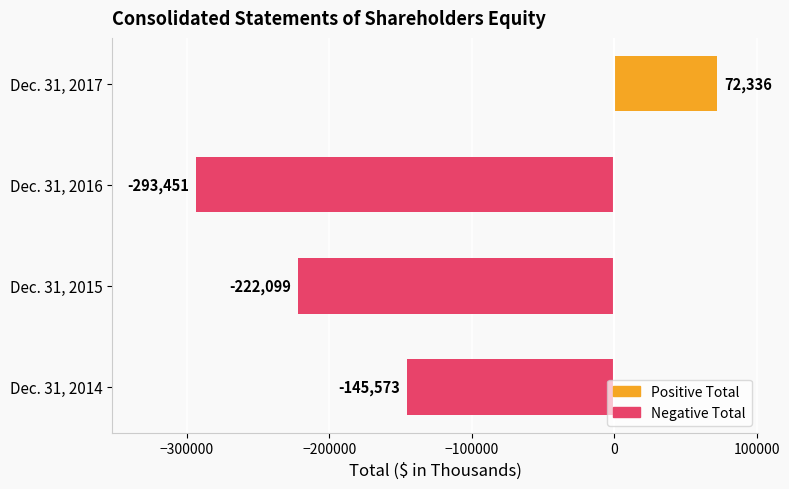

Rank the categories by value from highest to lowest.

Dec. 31, 2017, Dec. 31, 2014, Dec. 31, 2015, Dec. 31, 2016